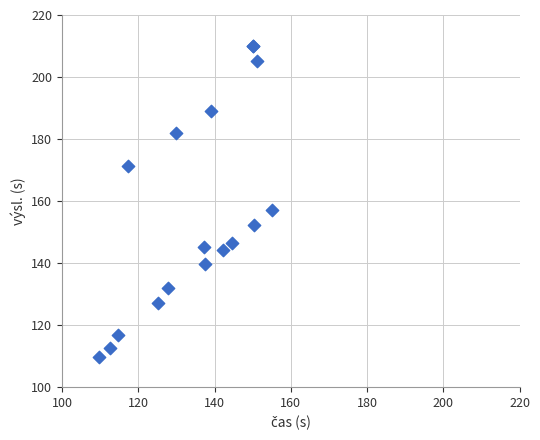

What Y value in the scatter plot is closest to 159?

157.2